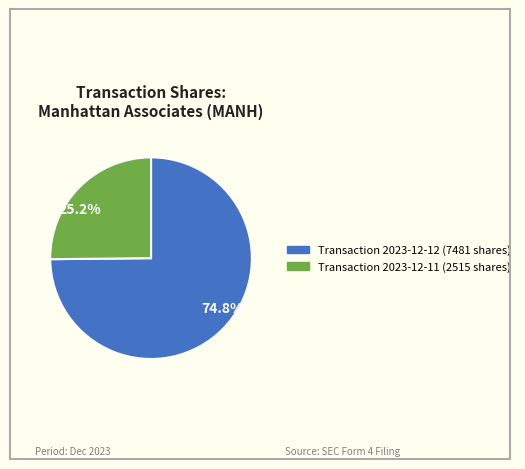

What is the total percentage of 74.8% and 25.2%?

100.0%